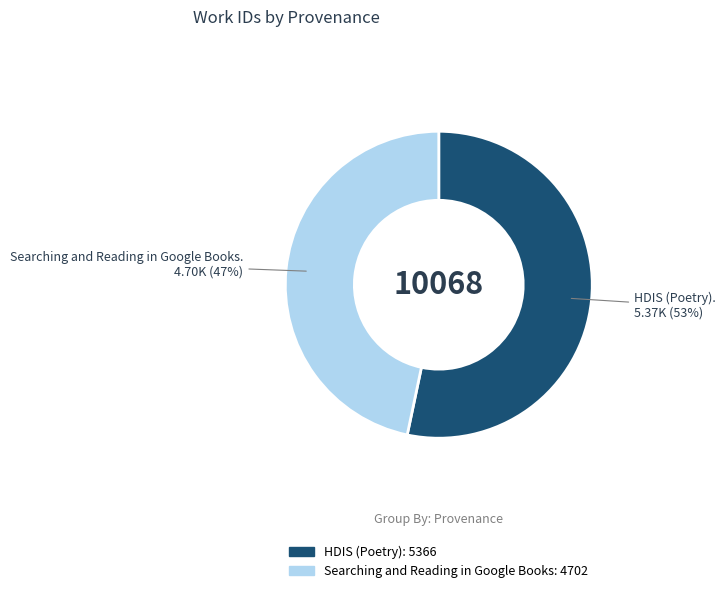

To the nearest percent, what is the combined percentage of HDIS (Poetry) and Searching and Reading in Google Books?

100%